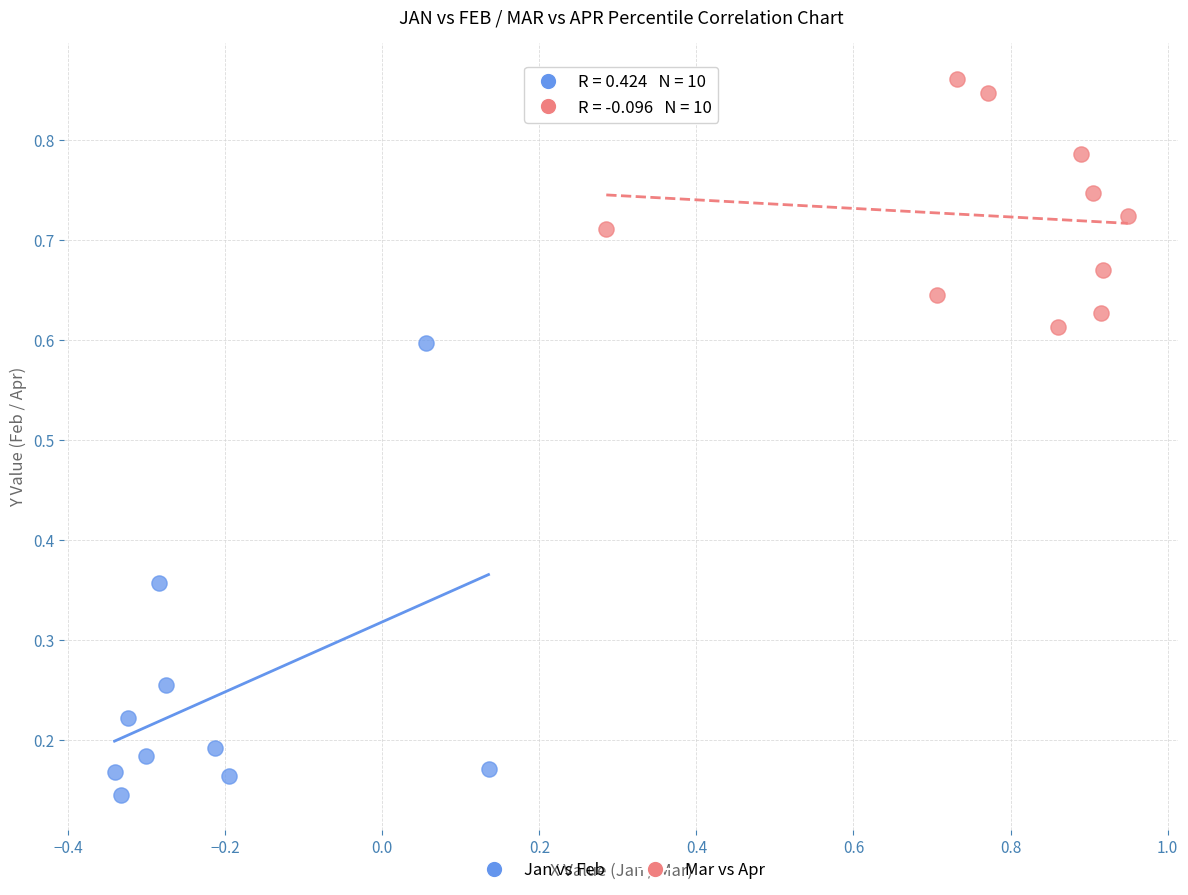

Which series has the widest spread of Y values?

Jan vs Feb